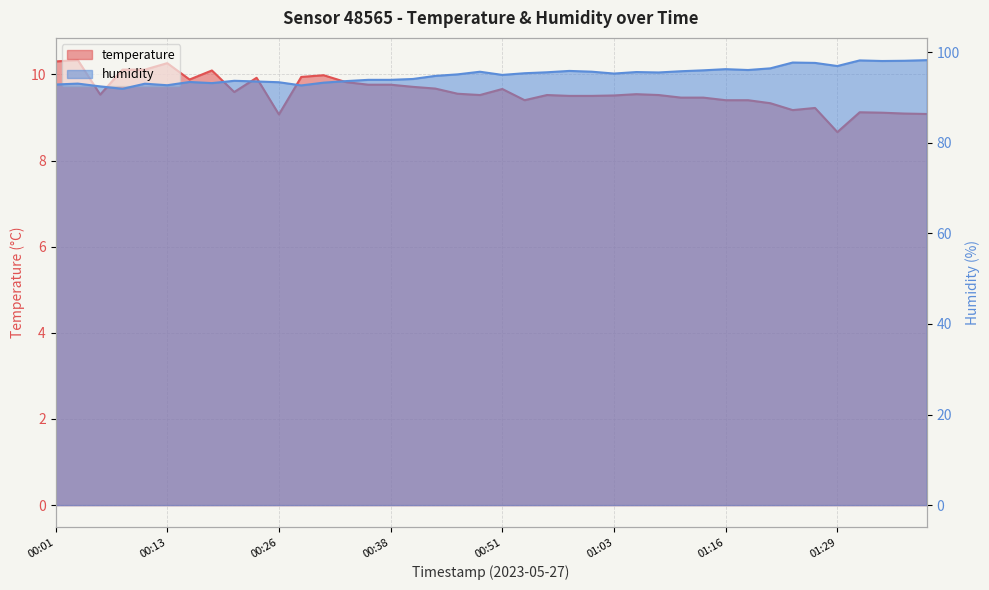

Which series has the largest total across all categories?

humidity